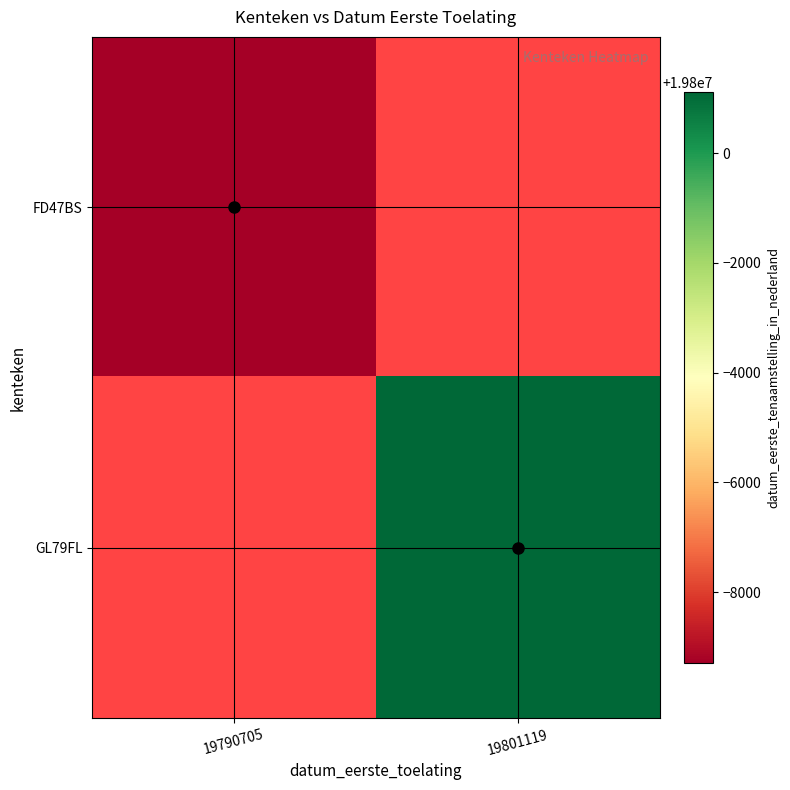

At how many categories does at least one series exceed 19795235?

1